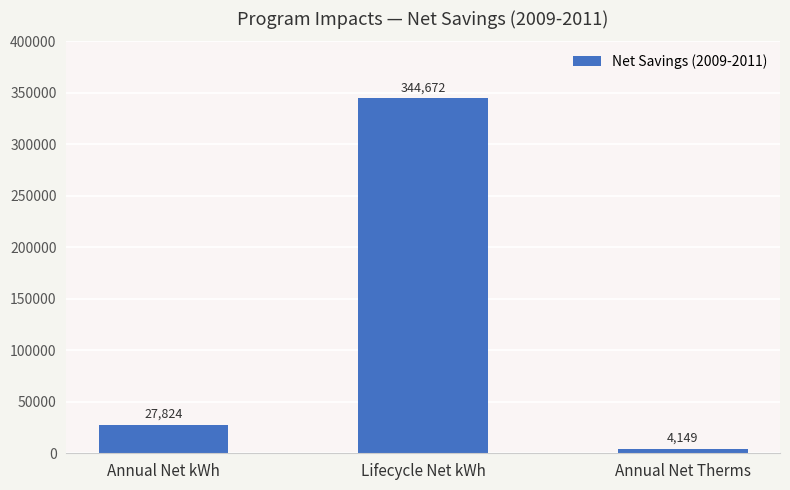

How many bars are there in total?

3